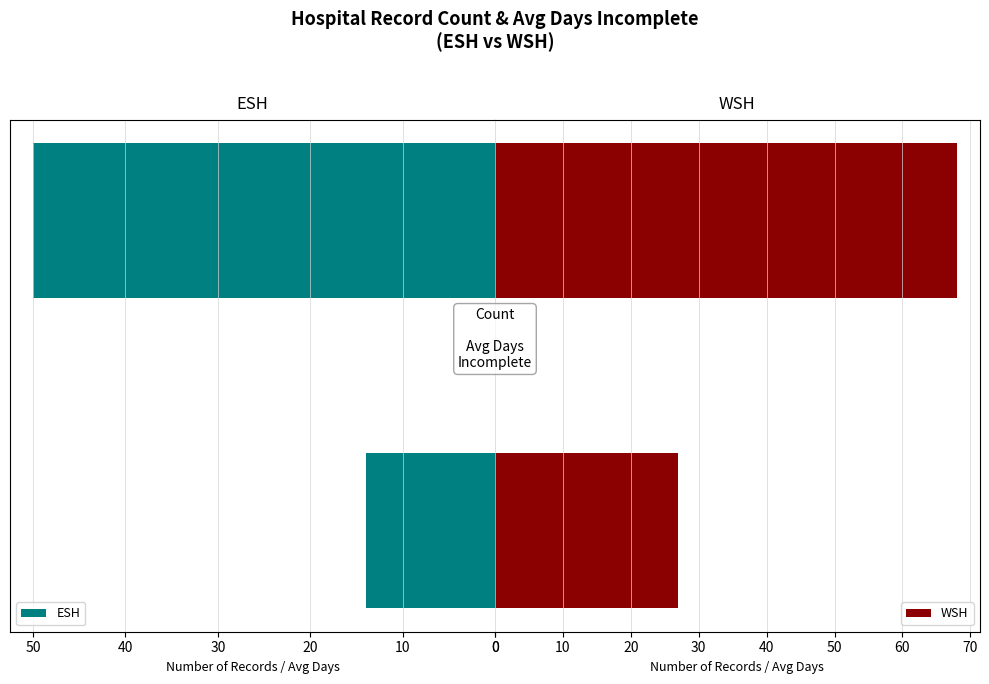

Does the chart contain any negative values?

No